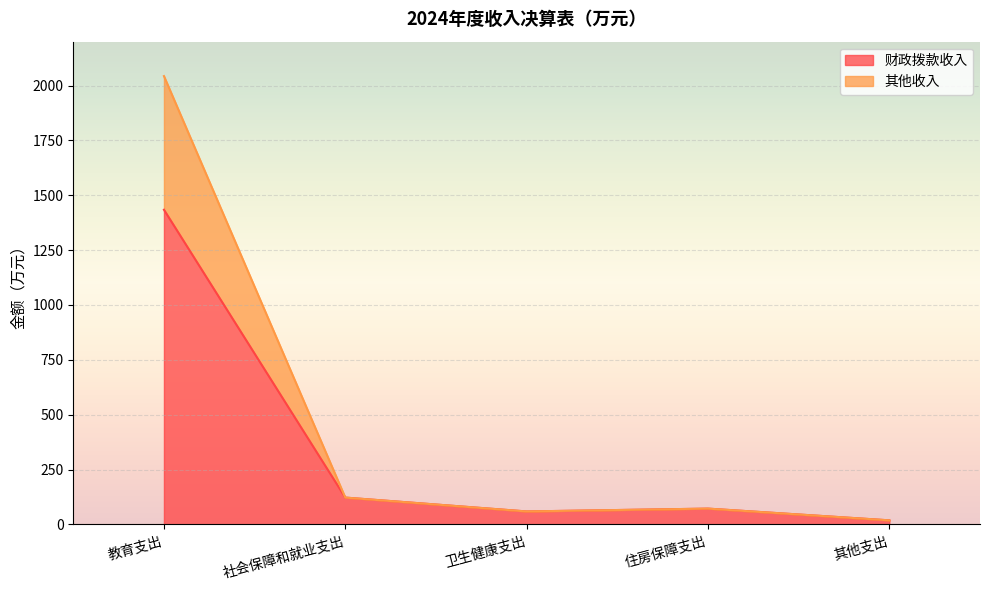

True or false: 其他收入 and 财政拨款收入 cross at least once.

False